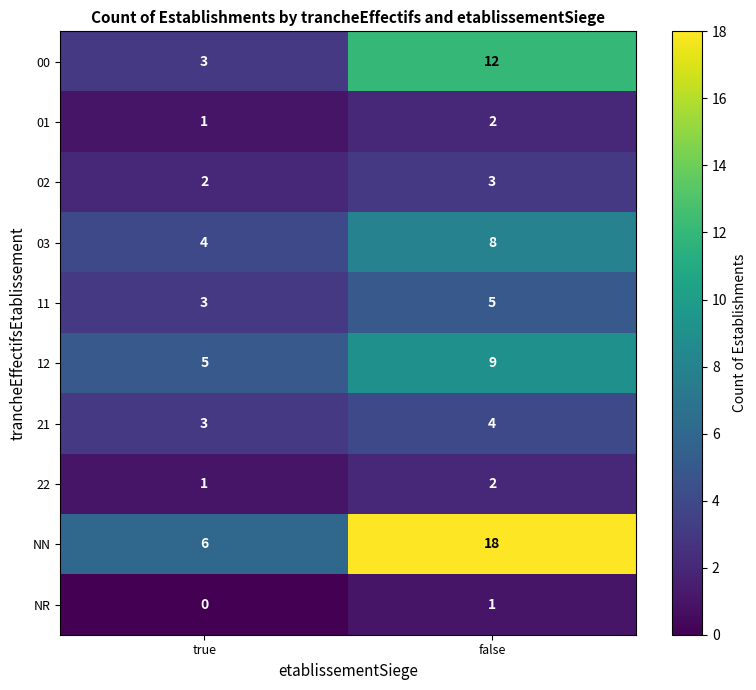

The 02 series shows 3 at false. True or false?

True